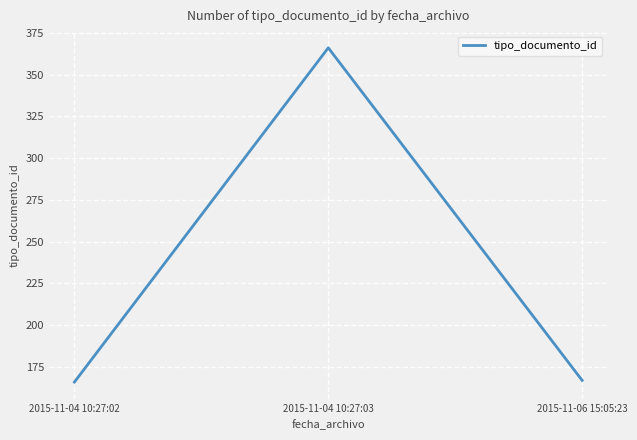

What is the maximum value shown in the chart?

366